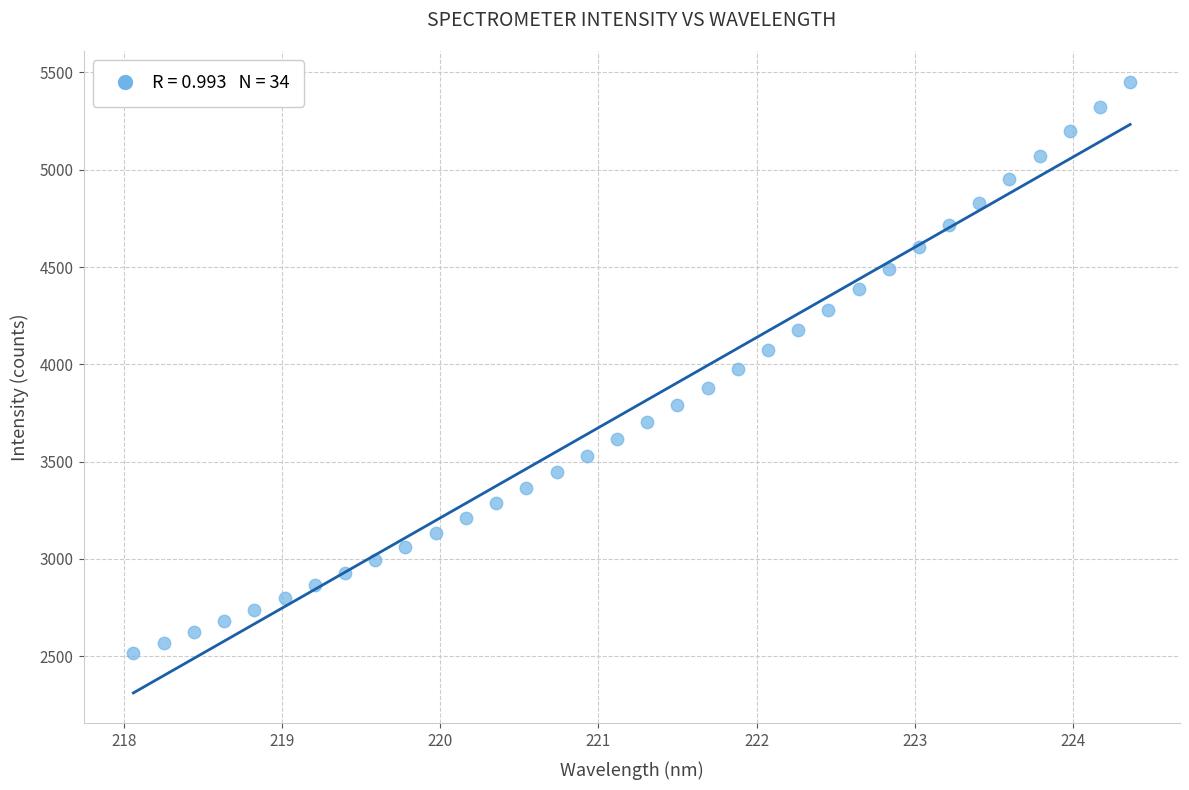

What is the range of X values (max minus min)?

6.3